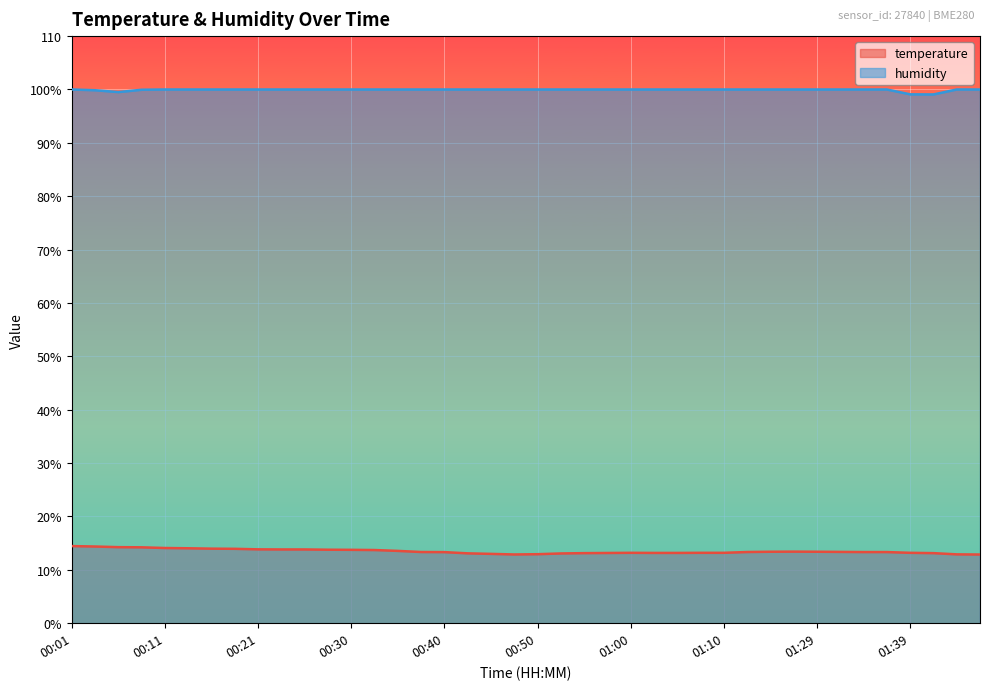

Reading left to right, what are all the values shown in this chart?

temperature: 14.4	14.4	14.2	14.2	14.1	14.0	14.0	13.9	13.8	13.8	13.8	13.8	13.8	13.7	13.6	13.3	13.3	13.1	13.0	12.9	12.9	13.1	13.1	13.2	13.2	13.2	13.2	13.2	13.2	13.3	13.4	13.4	13.4	13.4	13.3	13.3	13.2	13.1	12.9	12.9
humidity: 100.0	99.9	99.5	100.0	100.0	100.0	100.0	100.0	100.0	100.0	100.0	100.0	100.0	100.0	100.0	100.0	100.0	100.0	100.0	100.0	100.0	100.0	100.0	100.0	100.0	100.0	100.0	100.0	100.0	100.0	100.0	100.0	100.0	100.0	100.0	100.0	99.1	99.1	100.0	100.0